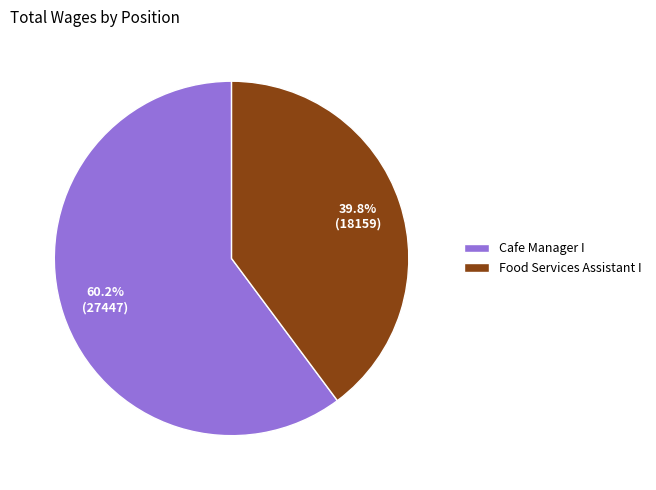

To the nearest percent, what is the difference between the Food Services Assistant I and Cafe Manager I slice percentages?

20%